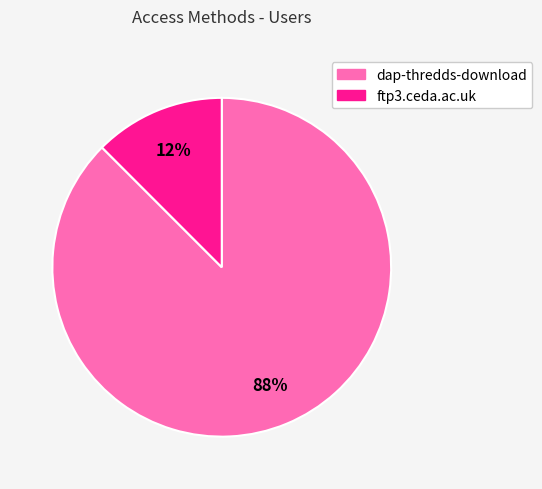

Count the number of slices in the pie.

2